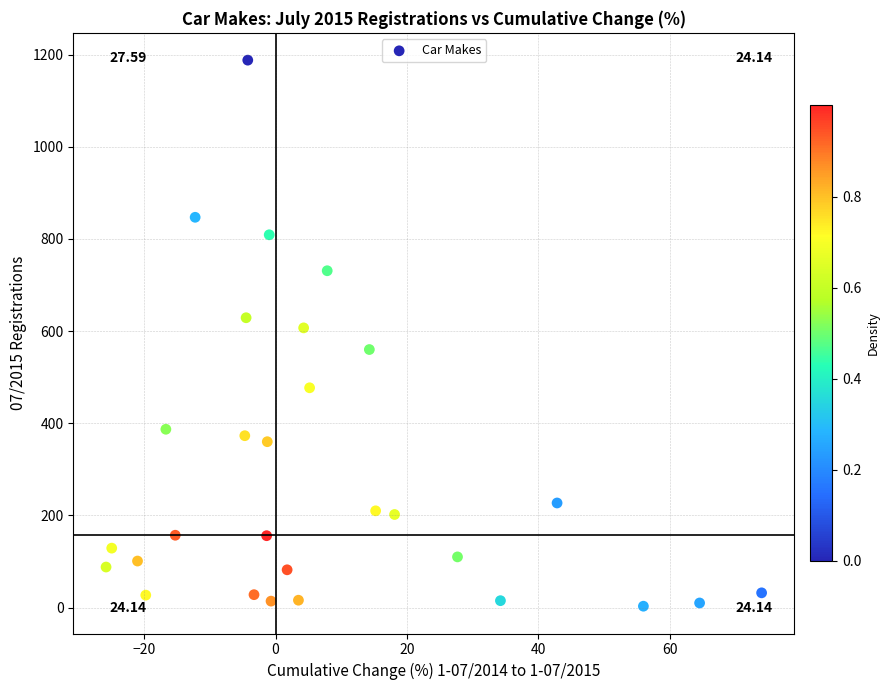

What is the range of Y values (max minus min)?

1185